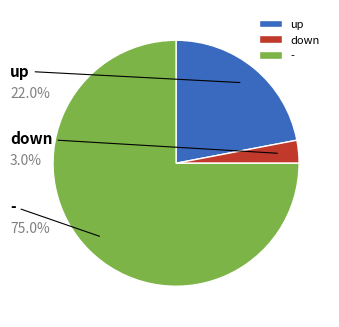

What percentage is the down slice, to the nearest percent?

3%